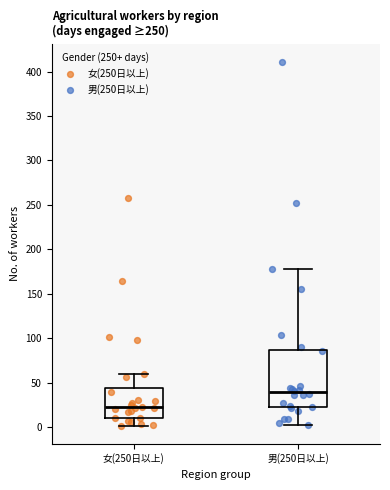

Comparing the boxes themselves (not the whiskers), which one is the tallest?

男(250日以上)